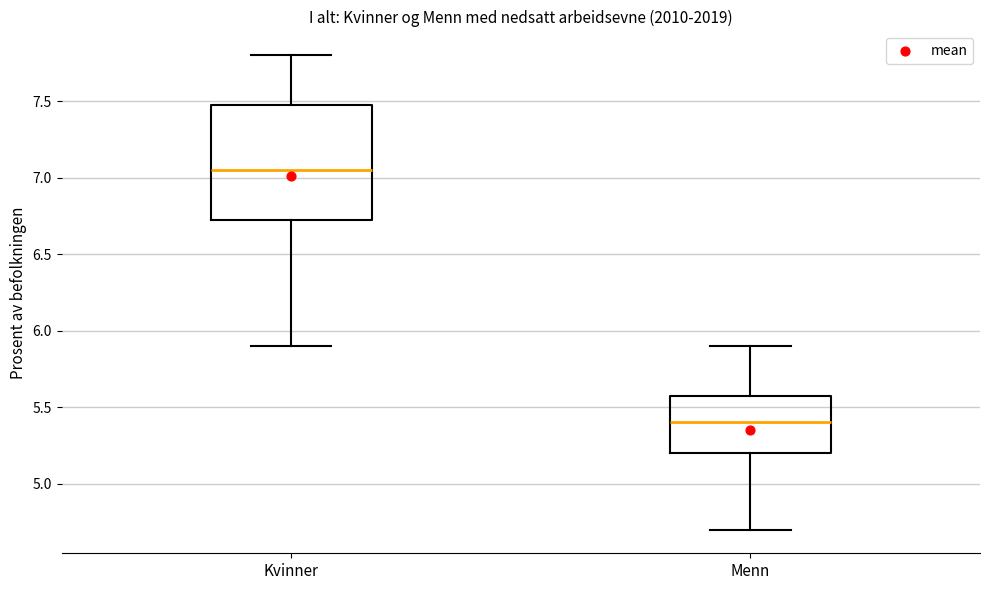

Where is the upper edge of the box for Kvinner on the y-axis? The values are not printed on the chart, so give them approximately, as read against the axis.

7.50